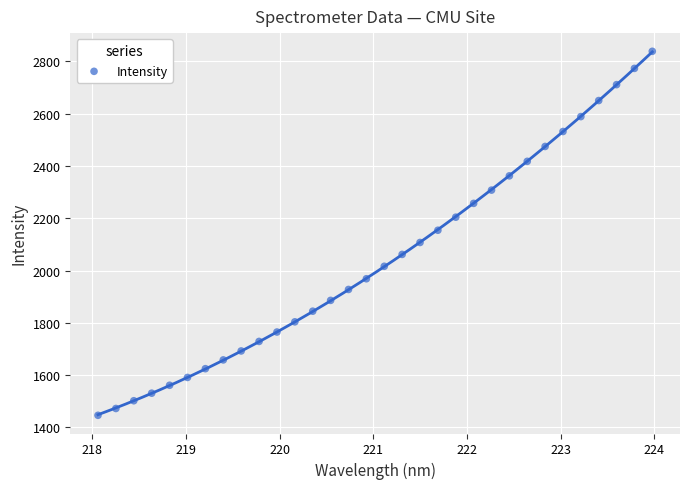

What is the range of Y values (max minus min)?

1392.6